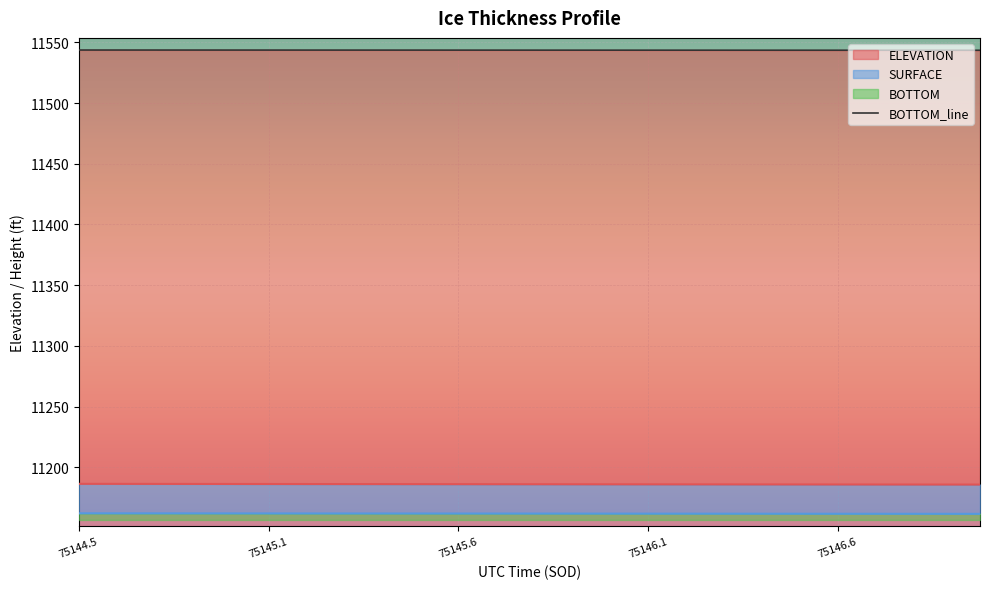

The chart shows a value of 18579.2 at 17. True or false?

False